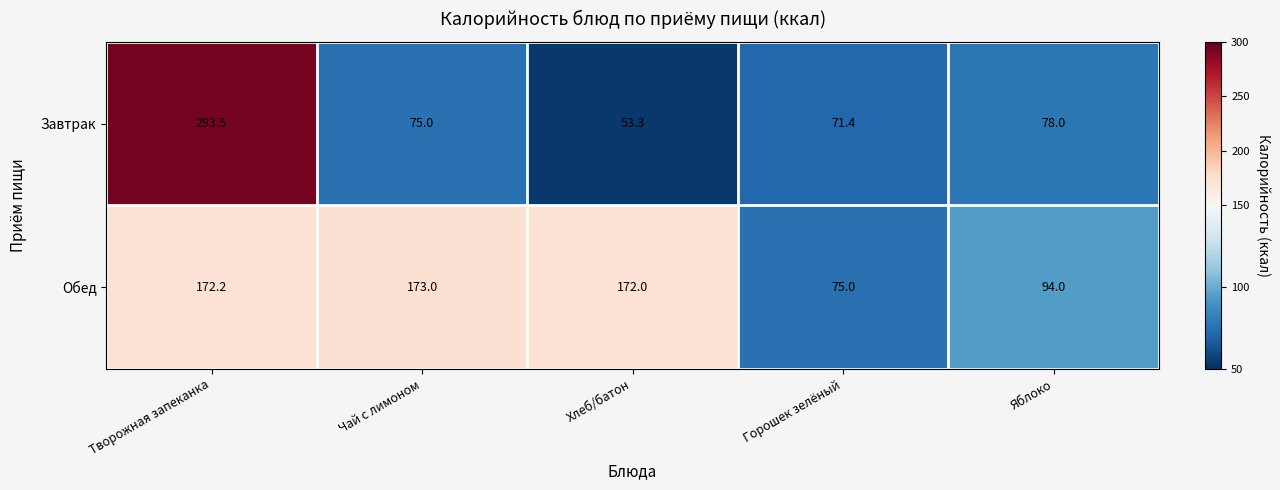

Where does the Обед series first go above 172?

Творожная запеканка